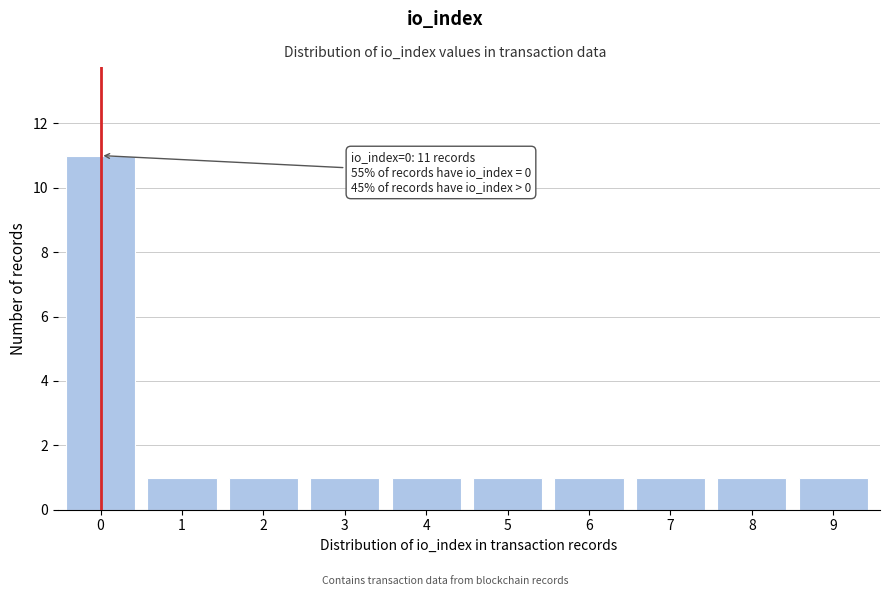

Reading left to right, what are all the values shown in this chart?

0=11	1=1	2=1	3=1	4=1	5=1	6=1	7=1	8=1	9=1